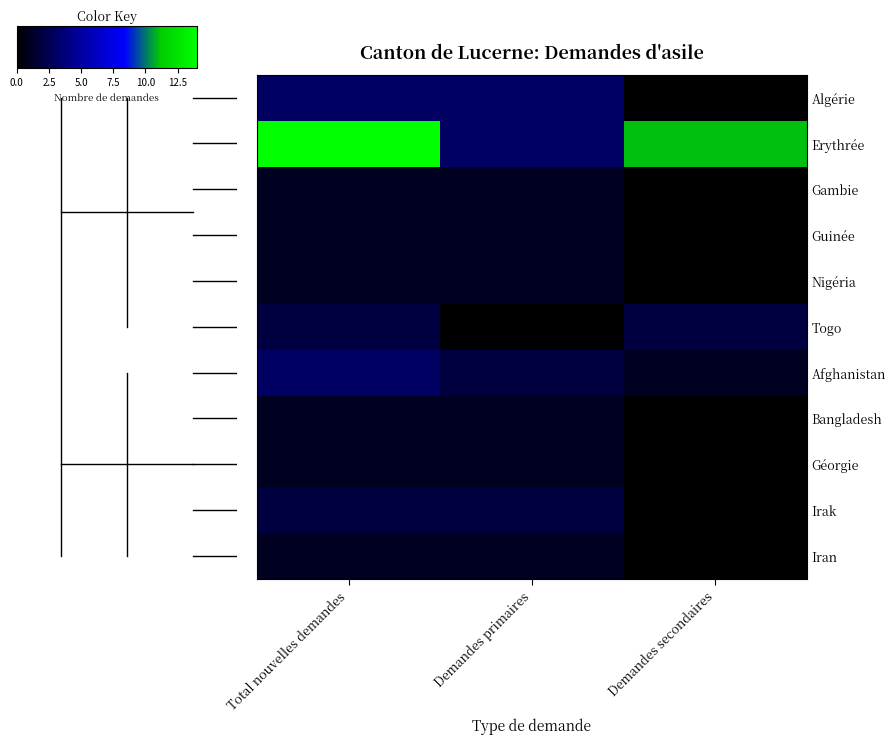

At how many categories does at least one series exceed 3?

2